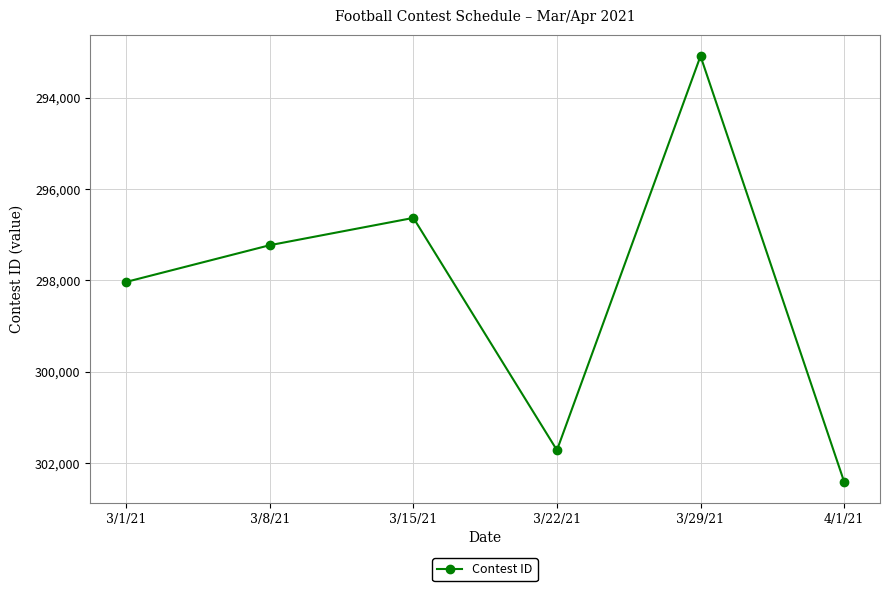

At which category does the data reach its first local peak?

3/22/21